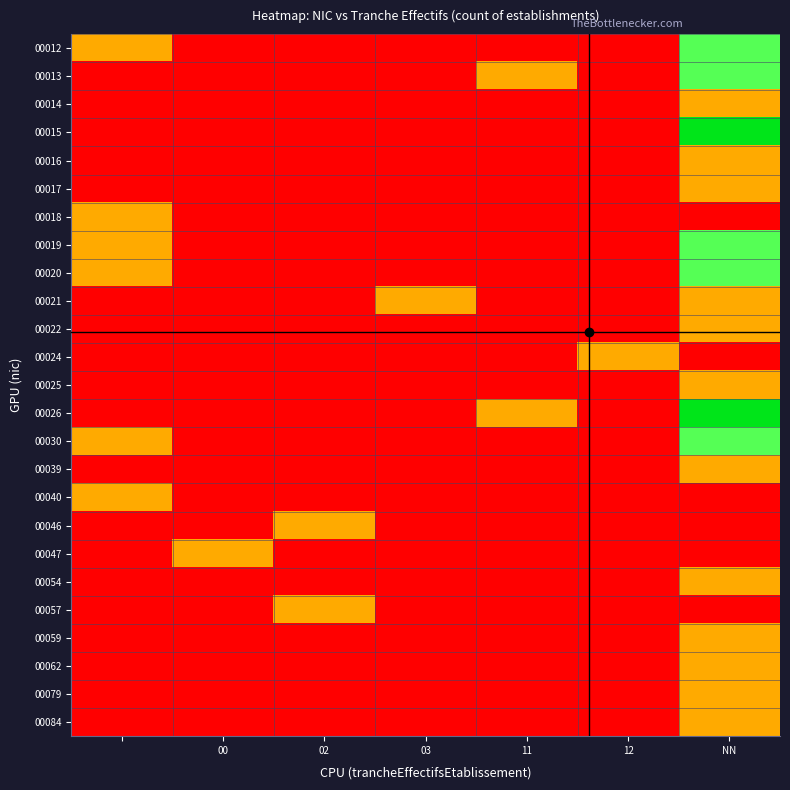

Rank the series by their maximum value, from lowest to highest.

00014, 00016, 00017, 00018, 00021, 00022, 00024, 00025, 00039, 00040, 00046, 00047, 00054, 00057, 00059, 00062, 00079, 00084, 00012, 00013, 00019, 00020, 00030, 00015, 00026